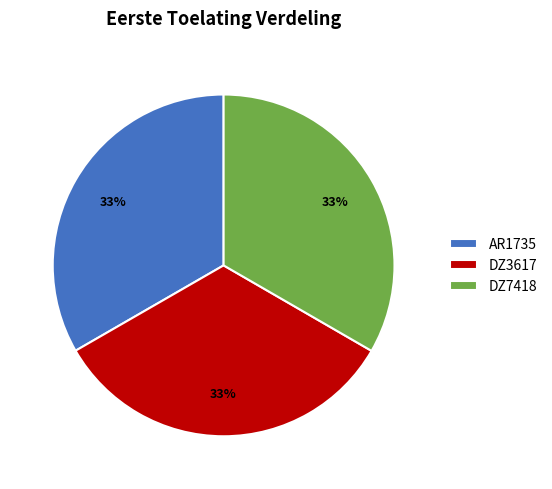

What percentage is the AR1735 slice, to the nearest percent?

33%